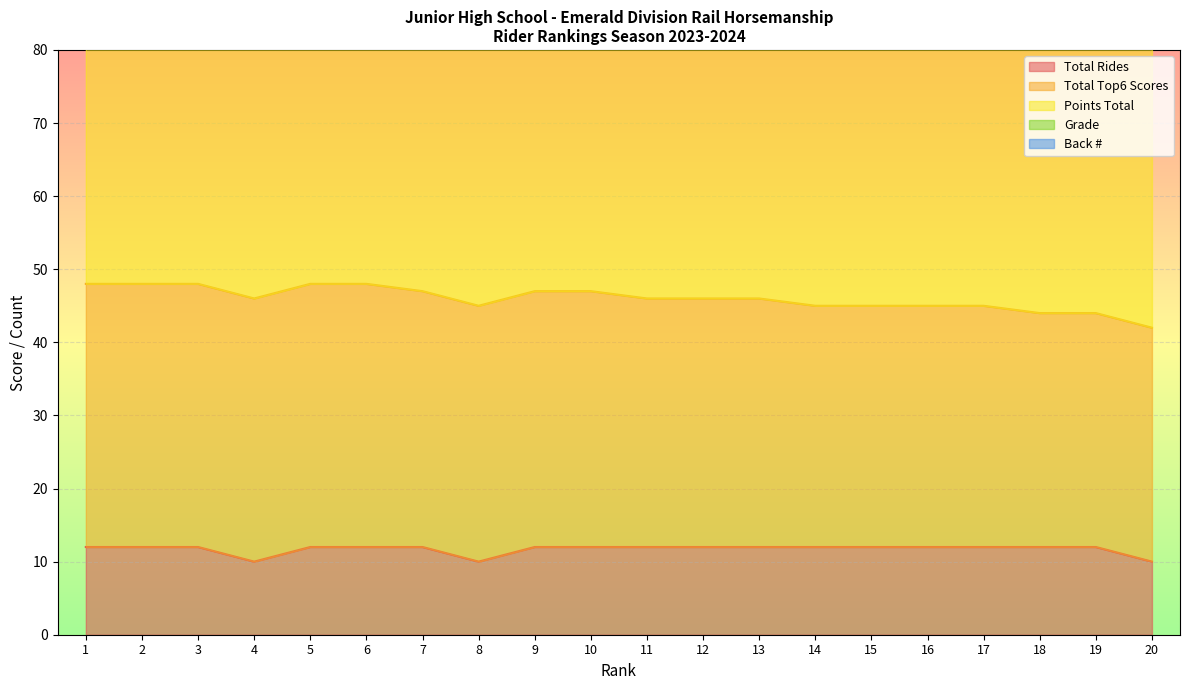

The Total Rides series shows 16 at 20. True or false?

False